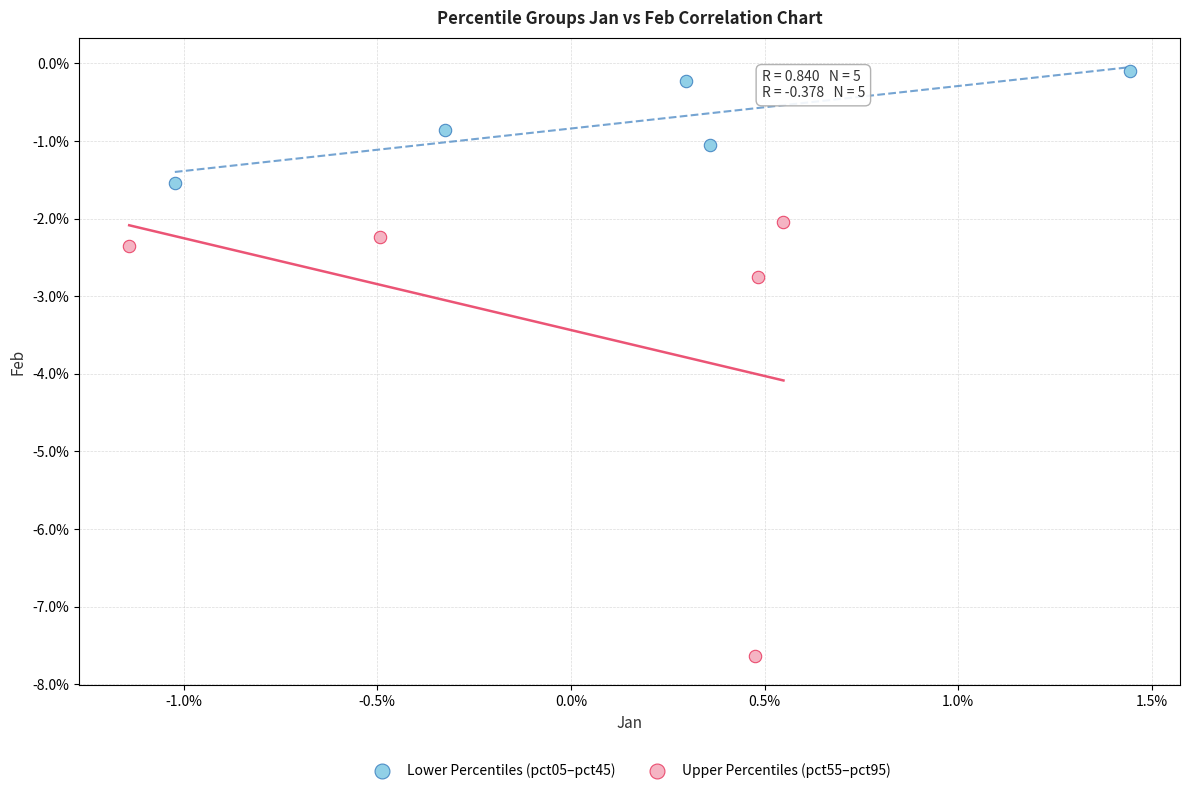

Which series contains the highest Y value?

Lower Percentiles (pct05–pct45)